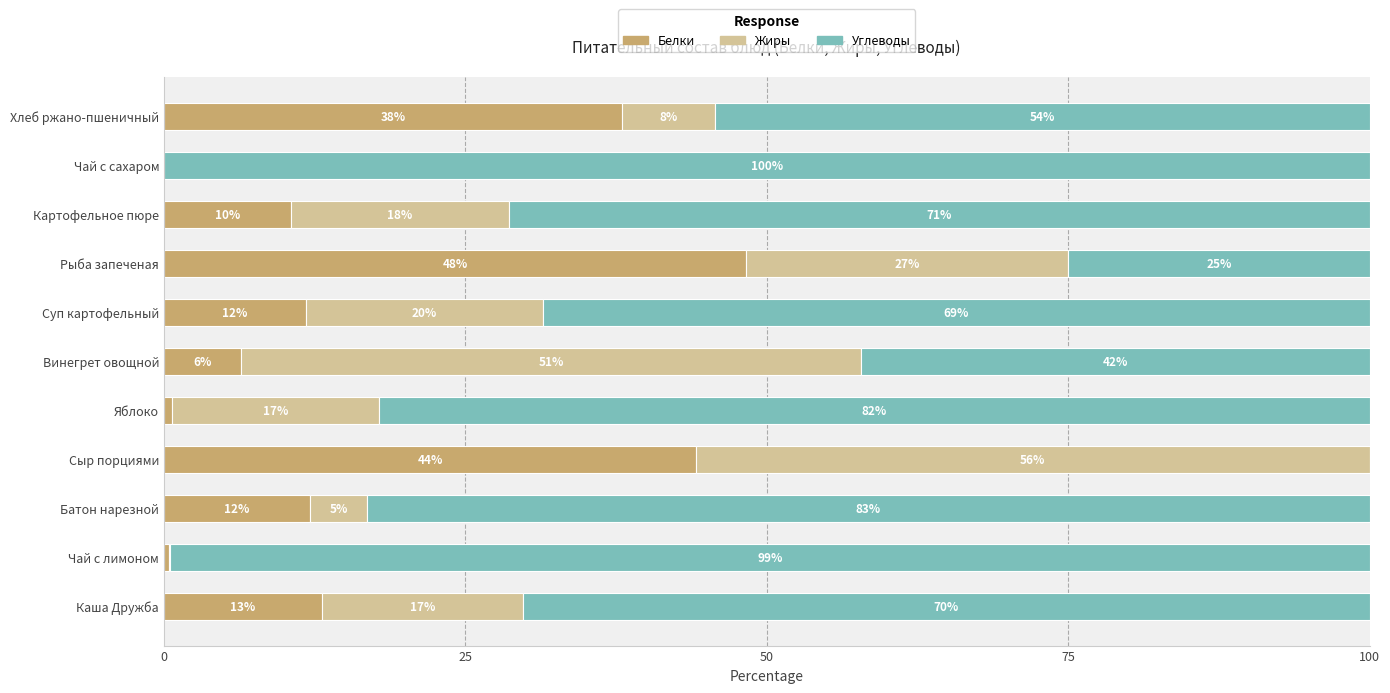

What are all the series names shown in the legend?

Белки, Жиры, Углеводы